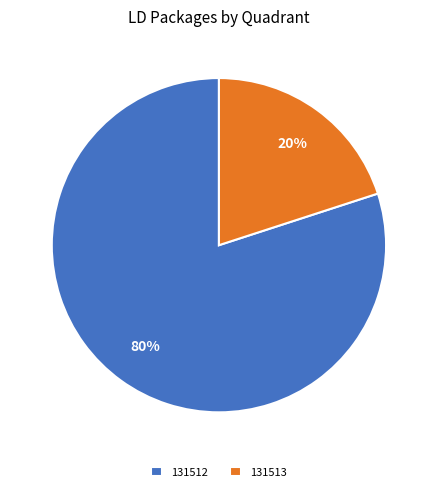

To the nearest percent, what portion does 131512 represent?

80%